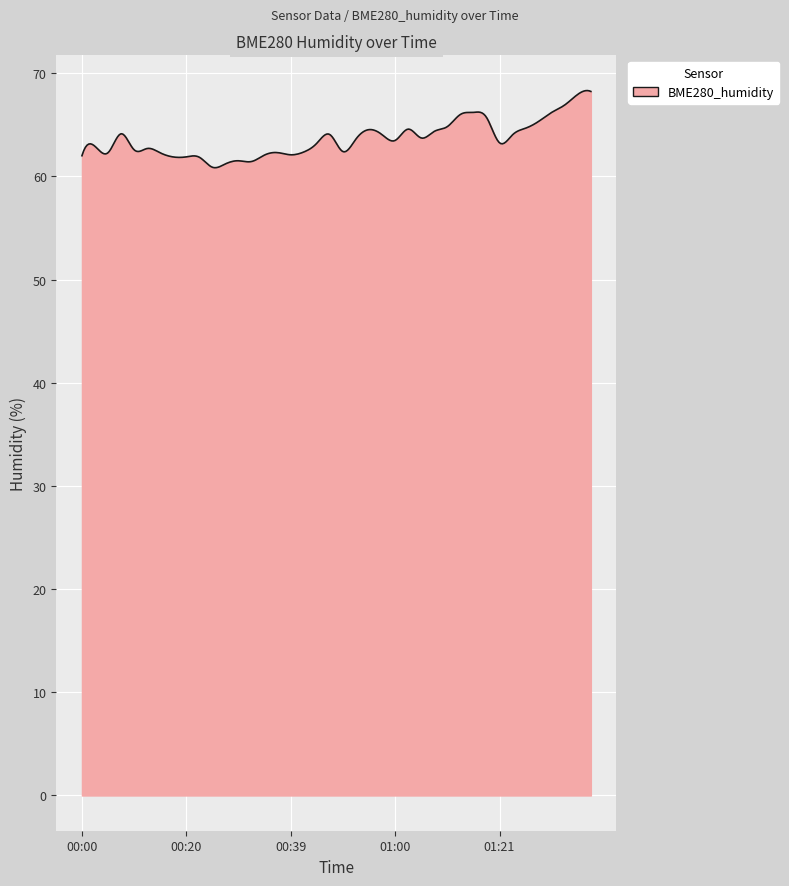

What is the smallest value displayed?

60.8